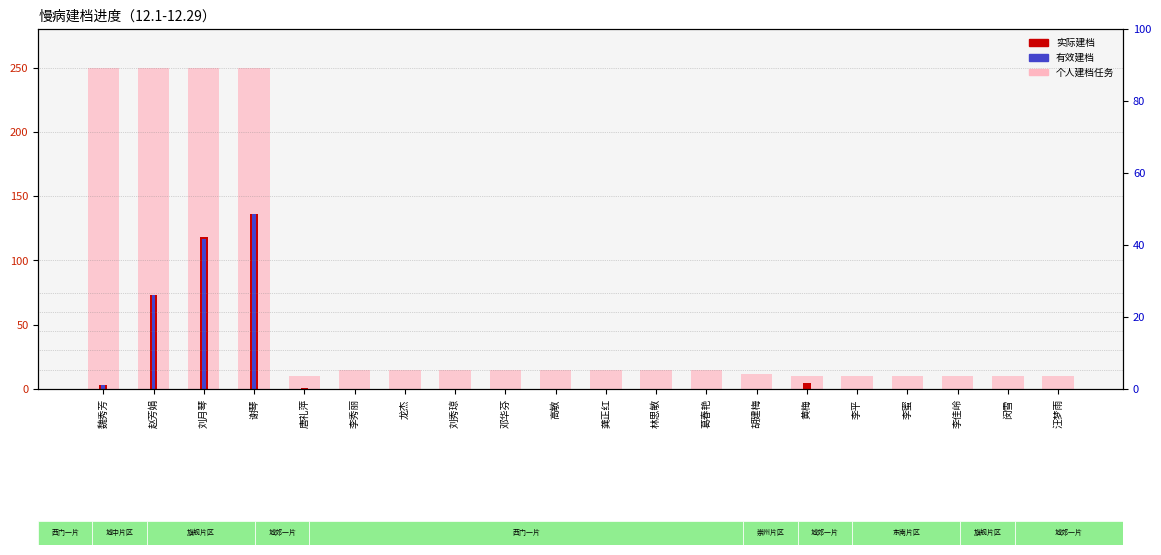

At which label does 实际建档 reach its peak?

谢琴